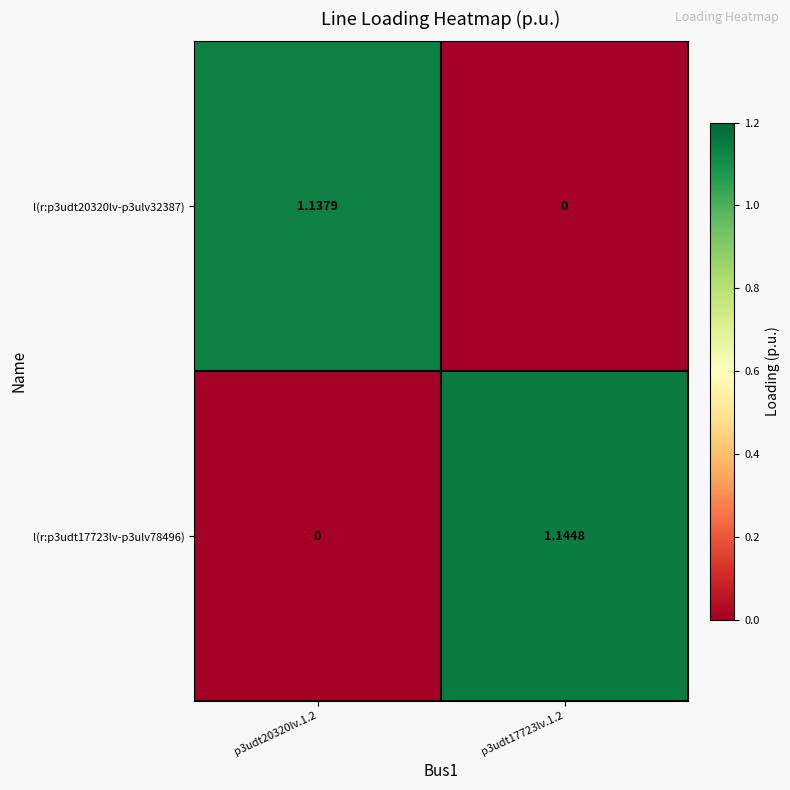

Reading left to right, list all the values displayed in this chart.

l(r:p3udt20320lv-p3ulv32387): p3udt20320lv.1.2=1.1	p3udt17723lv.1.2=0.0
l(r:p3udt17723lv-p3ulv78496): p3udt20320lv.1.2=0.0	p3udt17723lv.1.2=1.1